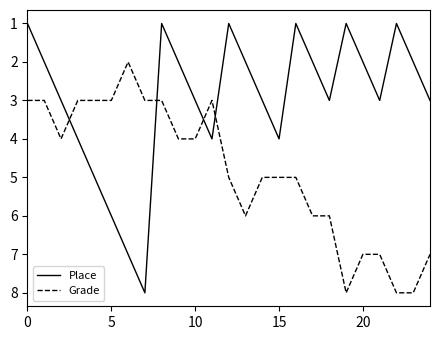

Rank the series by their average value, from lowest to highest.

Place, Grade